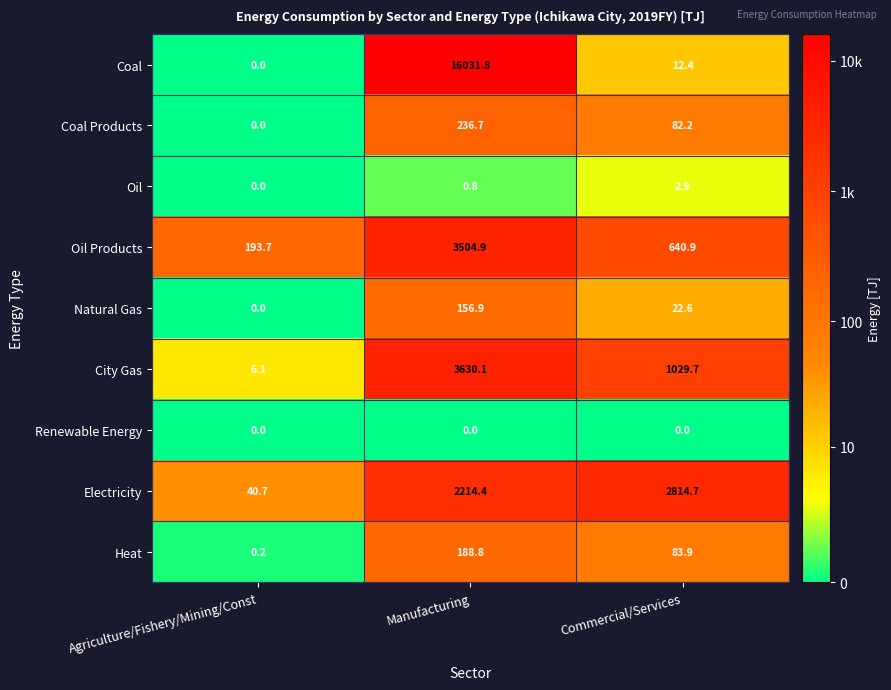

Count the number of categories in the chart.

3